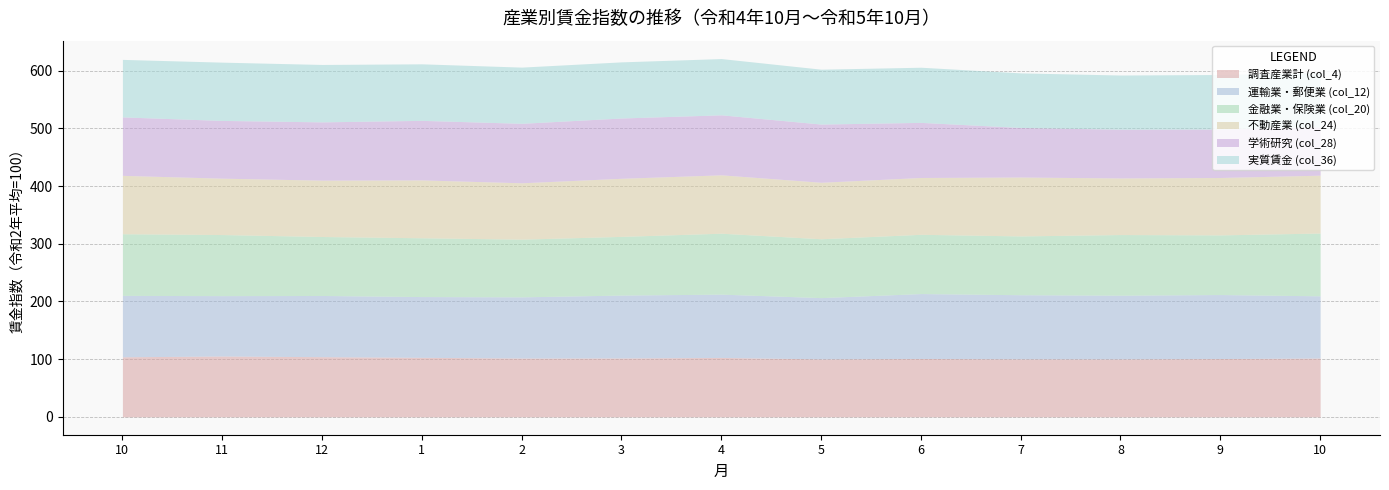

Which has a higher value, 11 or 5?

11